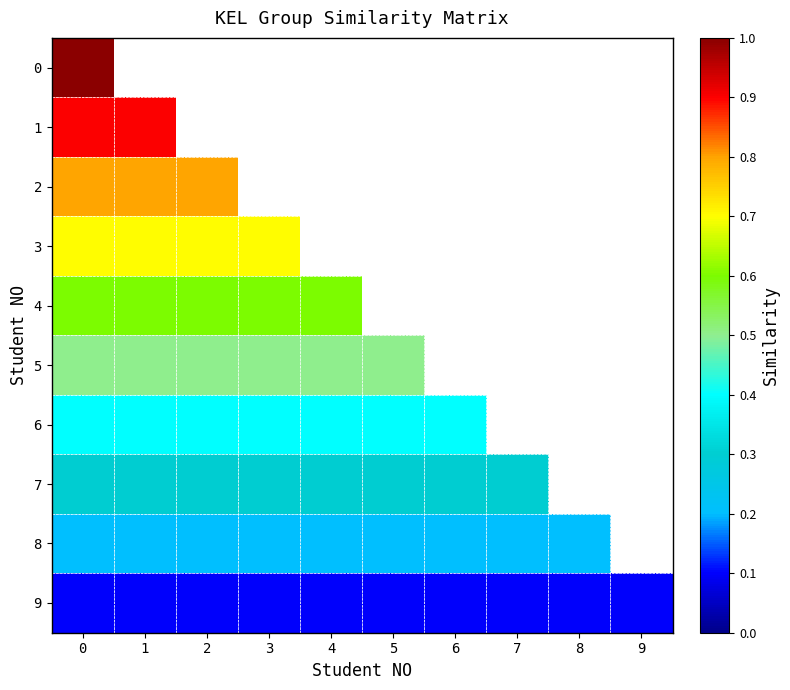

Is the value of 6 at 5 greater than the value of 8 at 1?

Yes